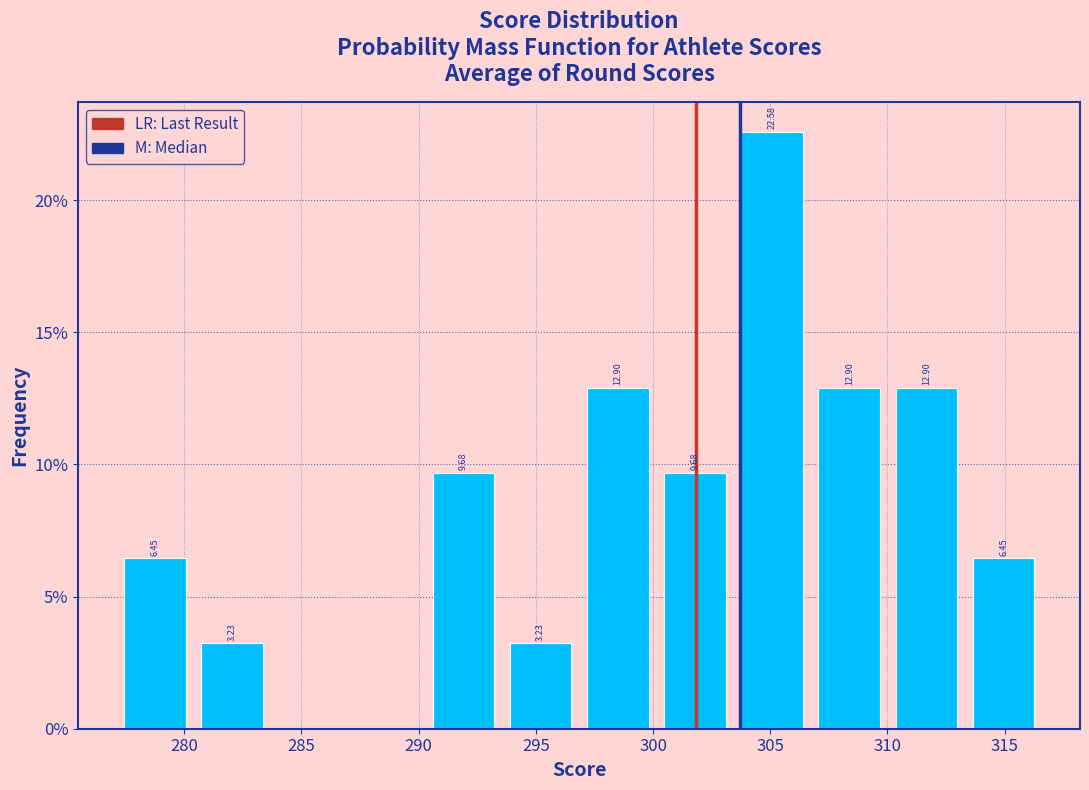

Which range on the x-axis has the tallest bar?

303.5 to 306.5